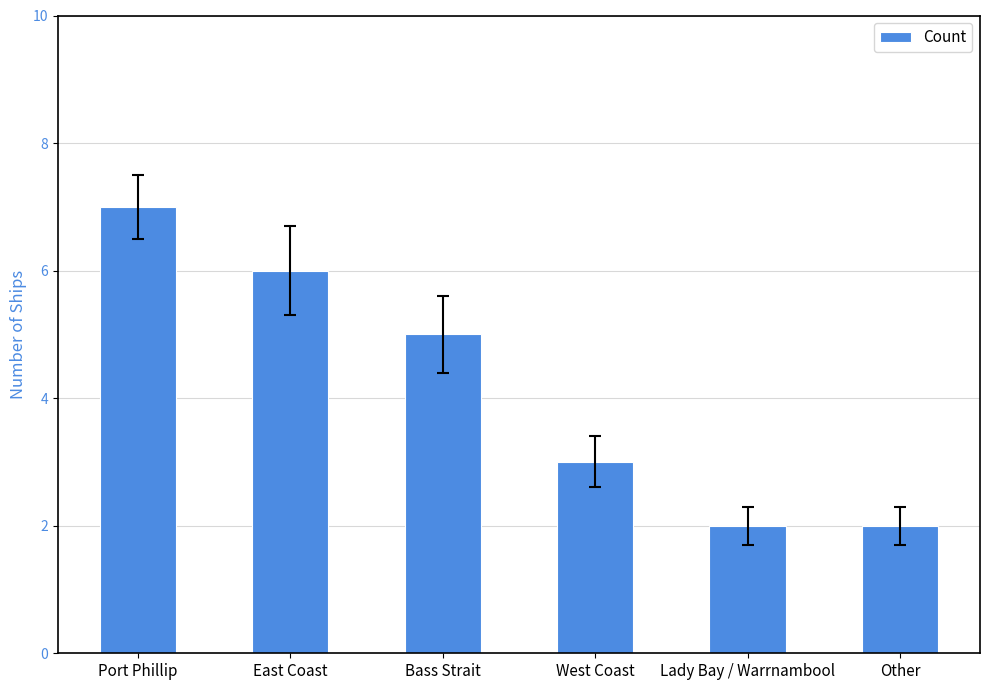

What is the change in value from East Coast to West Coast?

-3